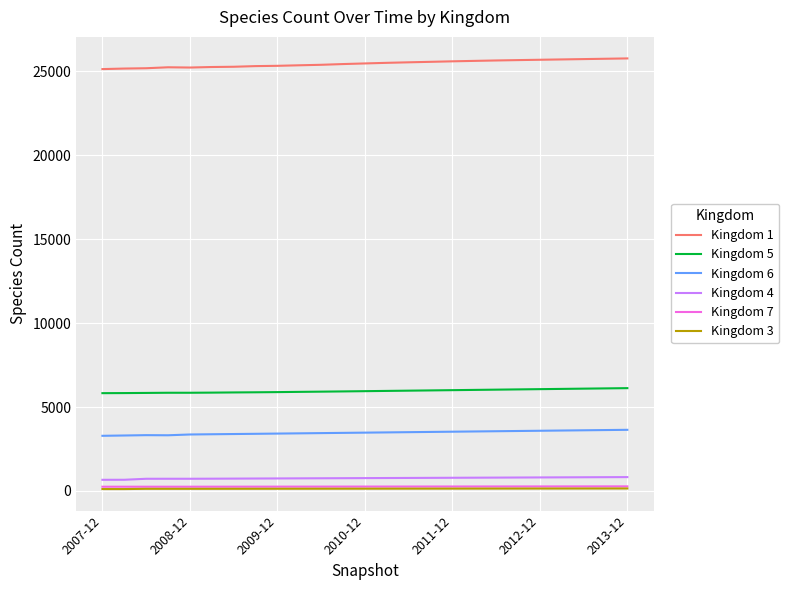

What is the maximum value shown in the chart?

25770